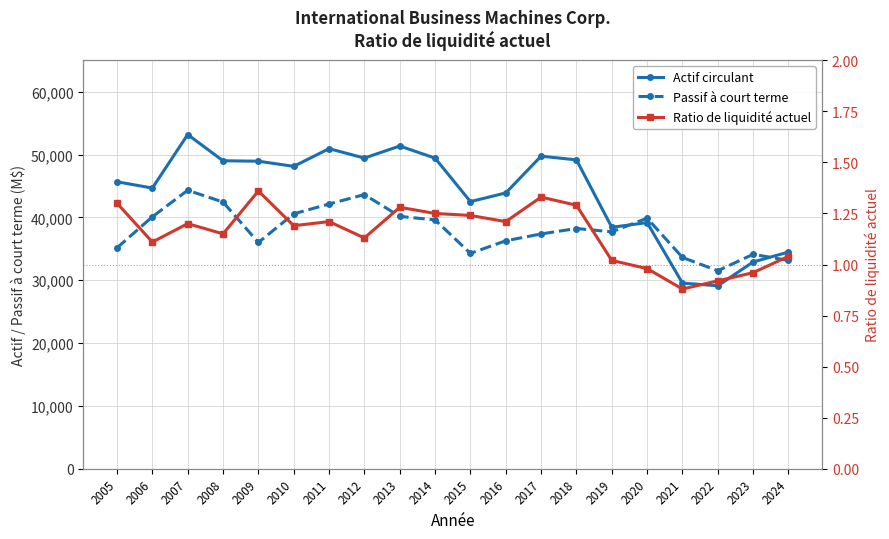

At which category does Ratio de liquidité actuel reach its first local valley?

2006